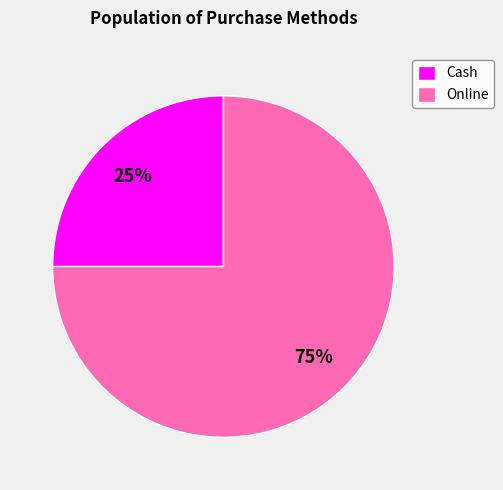

What is the ratio of the value at Cash to the value at Online?

0.3